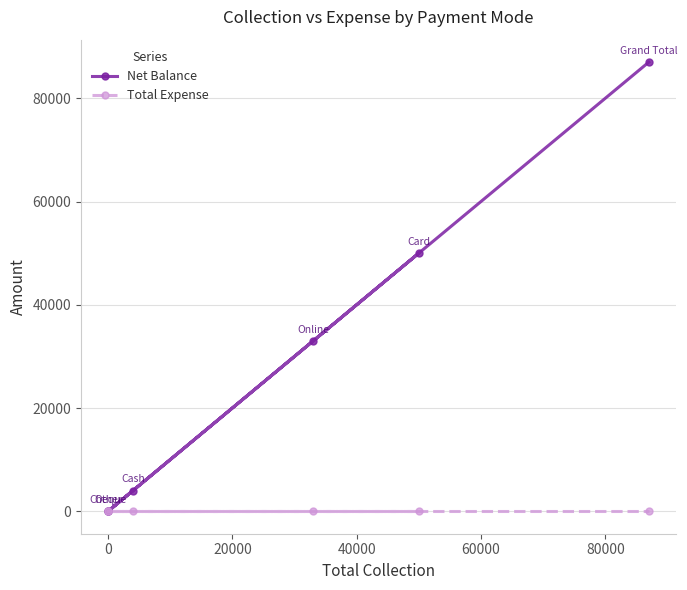

At how many categories does at least one series exceed 81604?

1